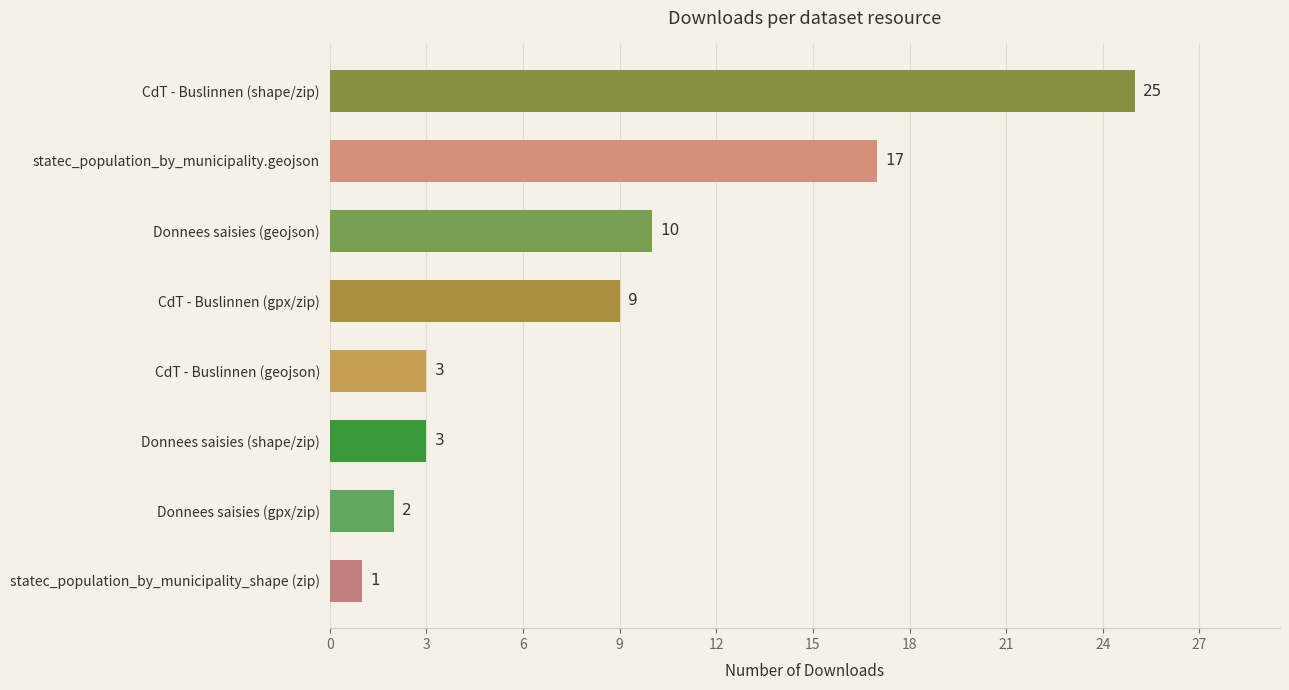

Which category has the lowest value across all series?

statec_population_by_municipality_shape (zip)